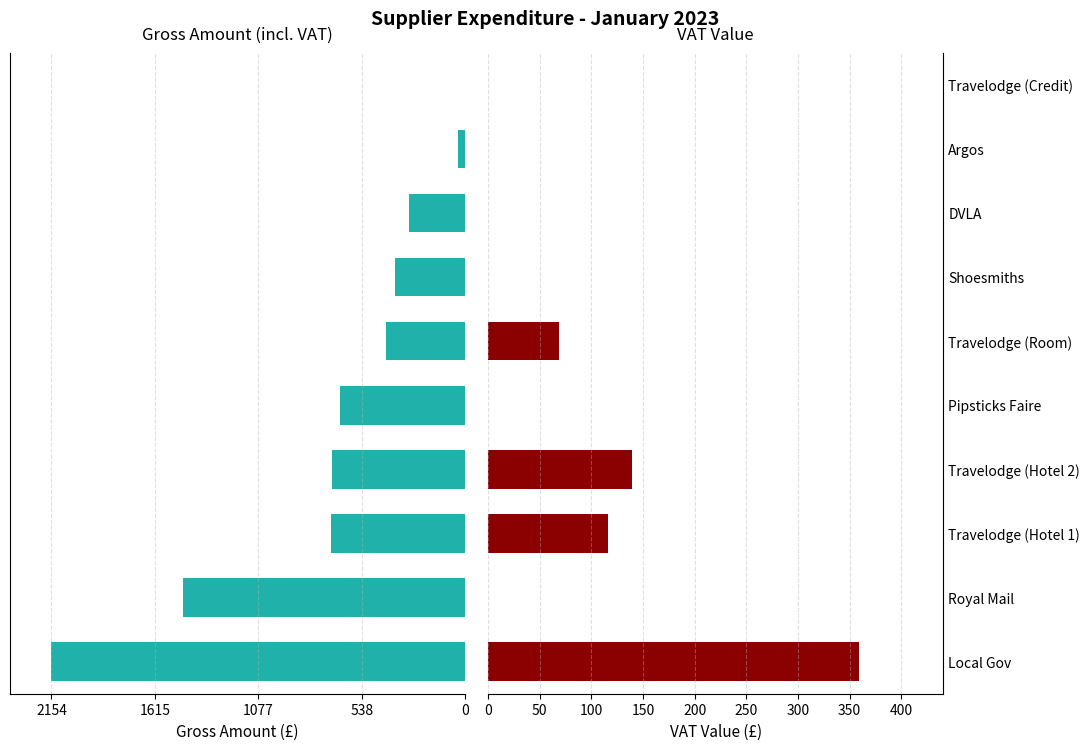

Between Local Gov and Shoesmiths, which is larger?

Shoesmiths